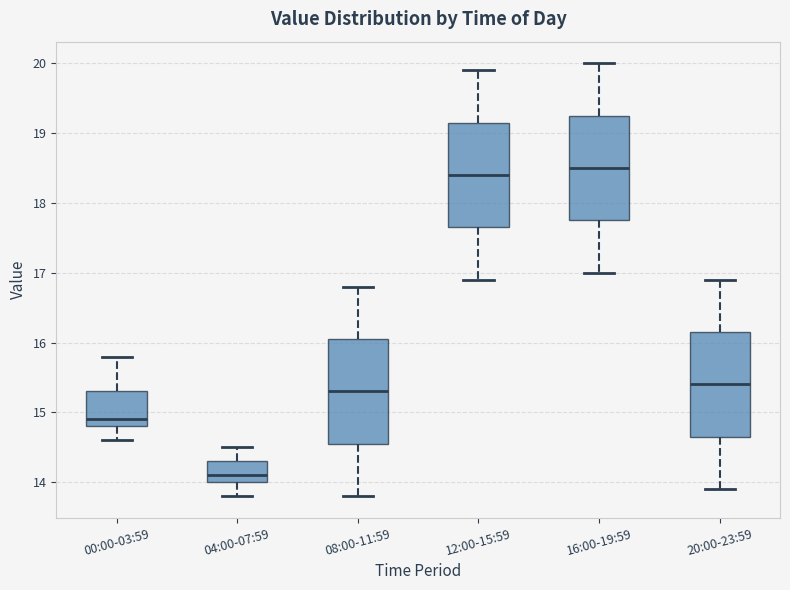

Which box has the lowest median line?

04:00-07:59